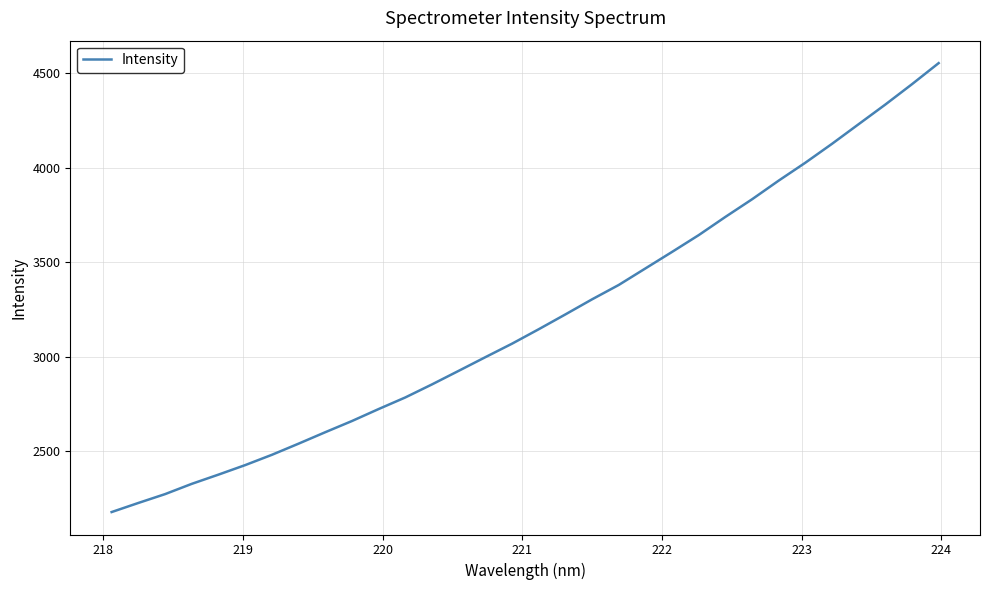

What is the difference between the maximum and minimum values?

2378.4